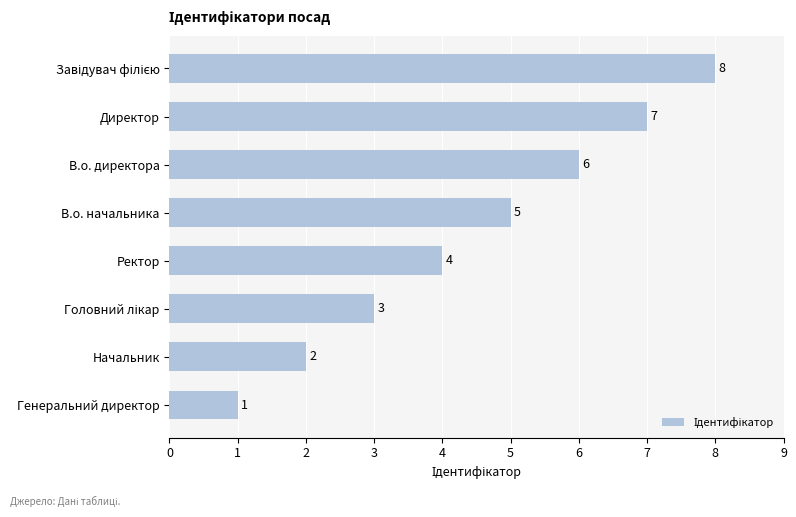

Are the bars horizontal?

Yes